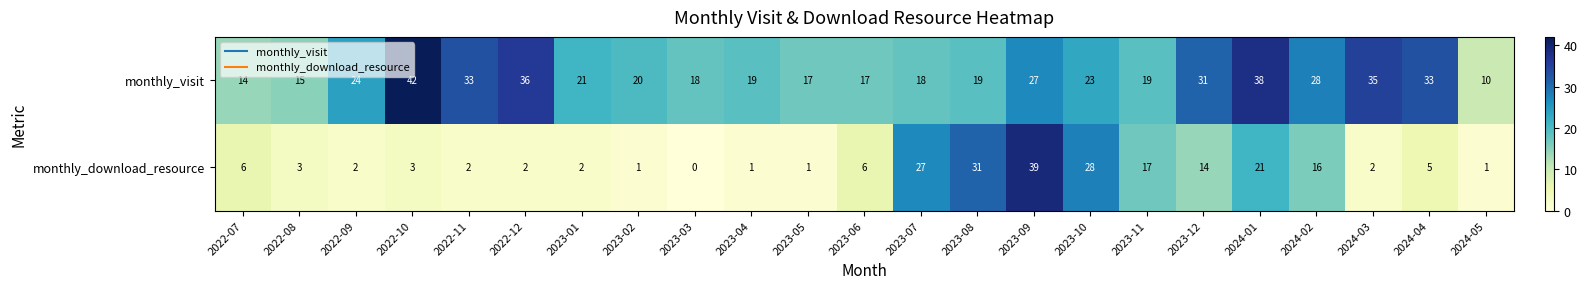

What is the greatest value displayed?

42